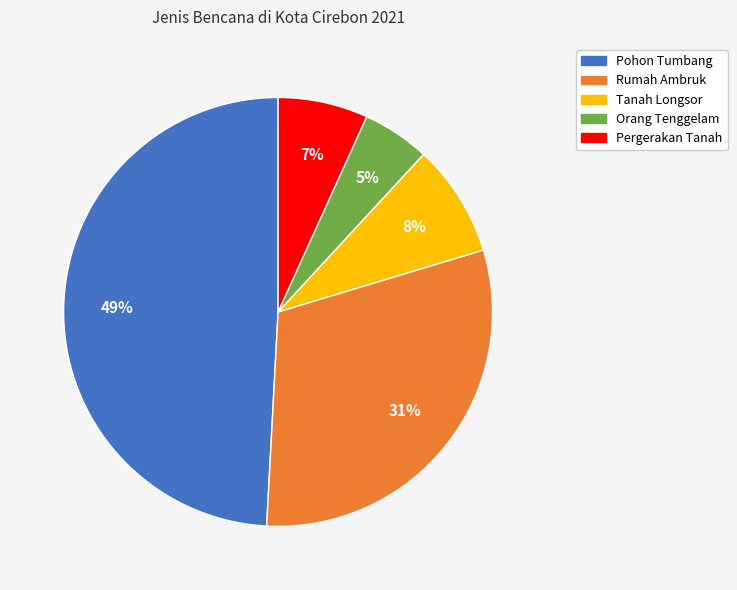

To the nearest percent, what portion does Pergerakan Tanah represent?

7%